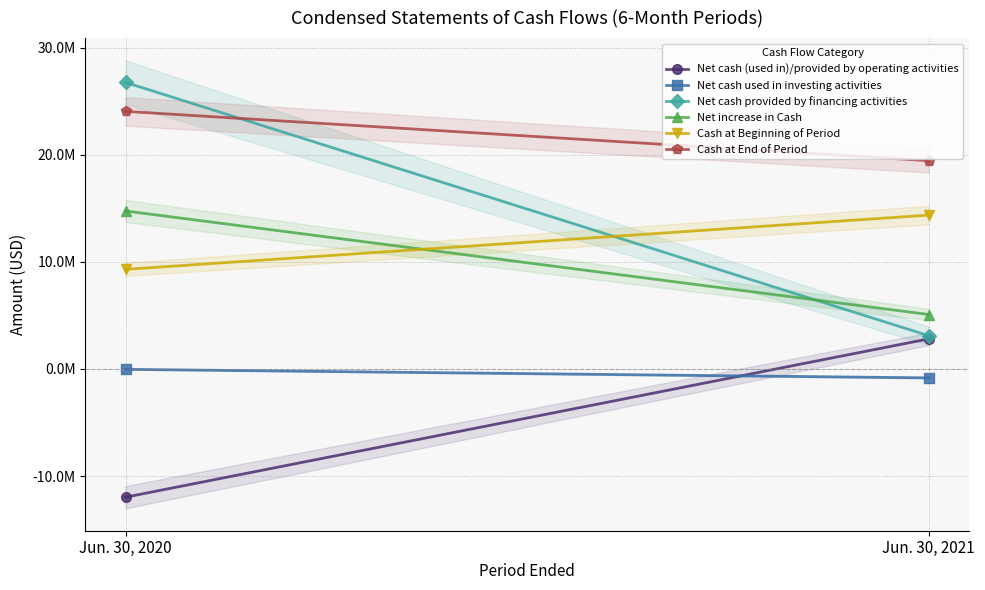

List the labels in order of Net cash provided by financing activities value, smallest first.

Jun. 30, 2021, Jun. 30, 2020